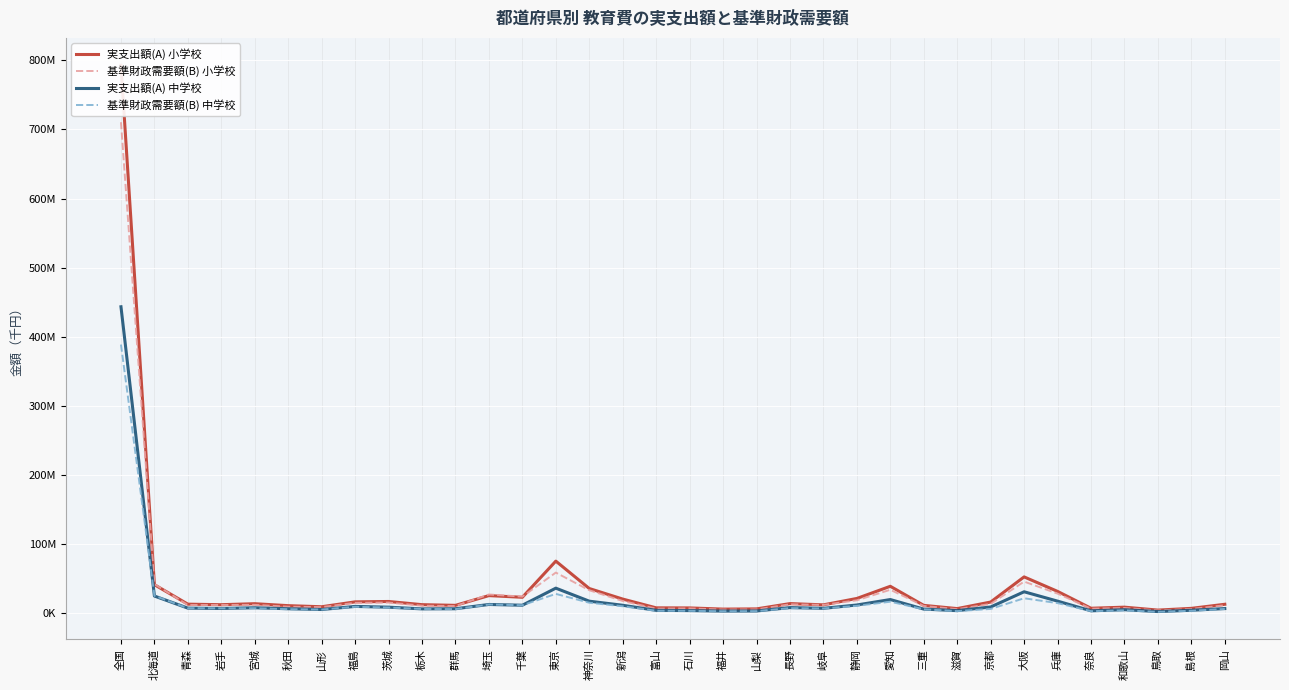

What is the label of the 29th point from the right?

秋田